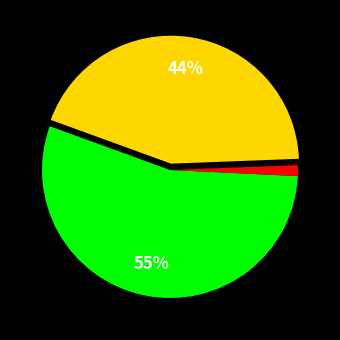

Does any single category account for the majority?

Yes